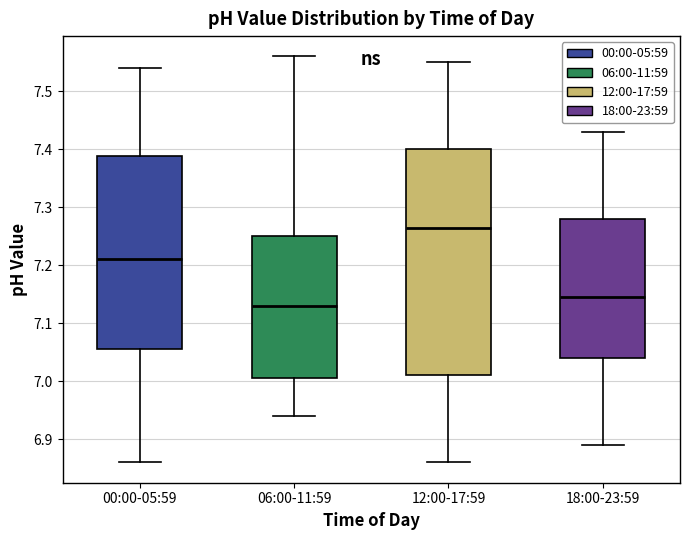

Which box is the tallest, from its lower edge to its upper edge?

12:00-17:59